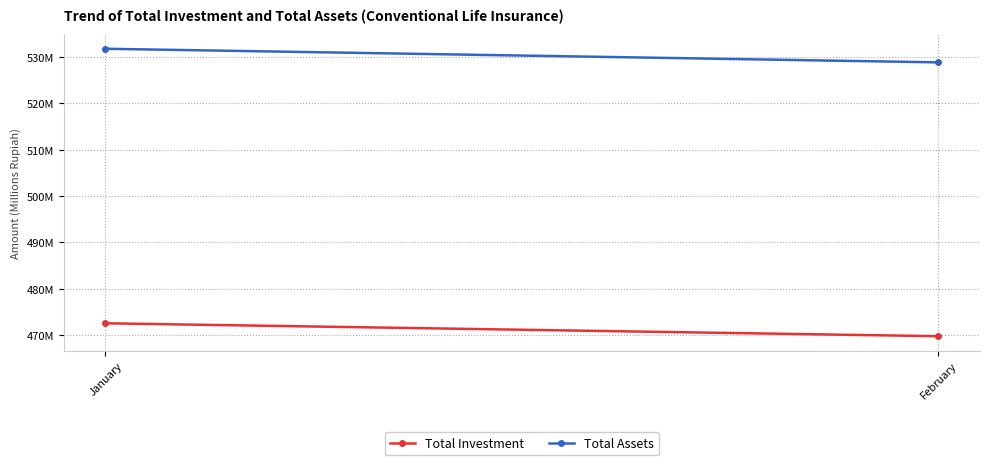

Which has a higher value, January or February?

January